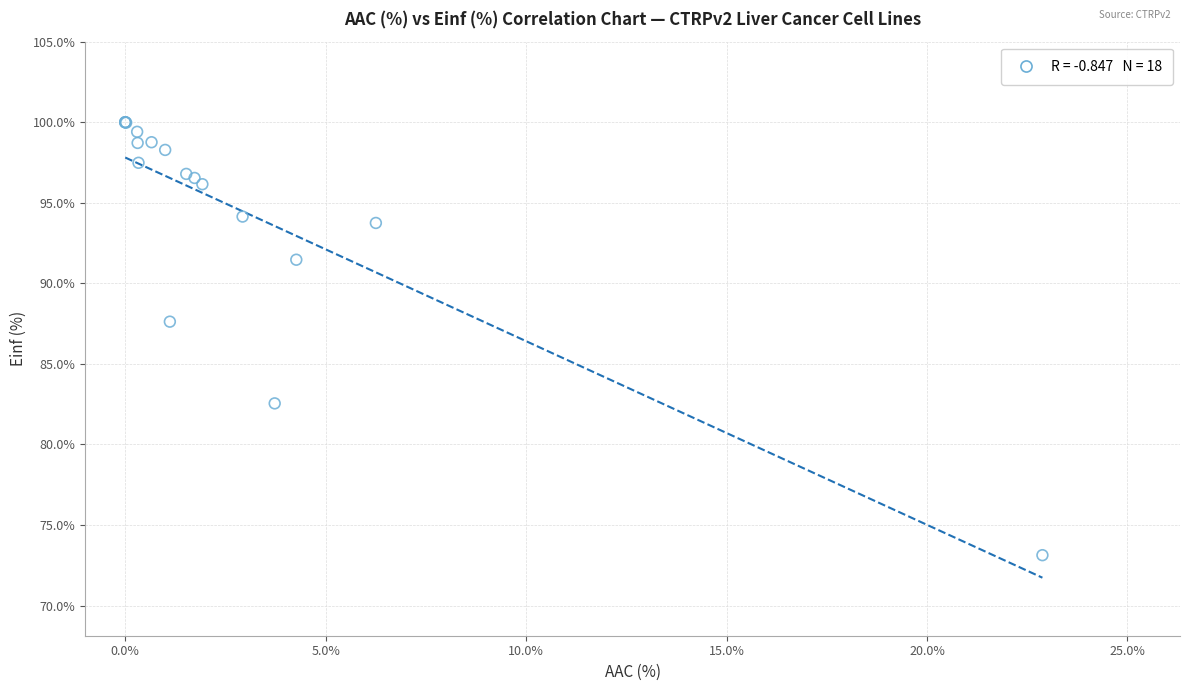

What Y value in the scatter plot is closest to 86?

87.6